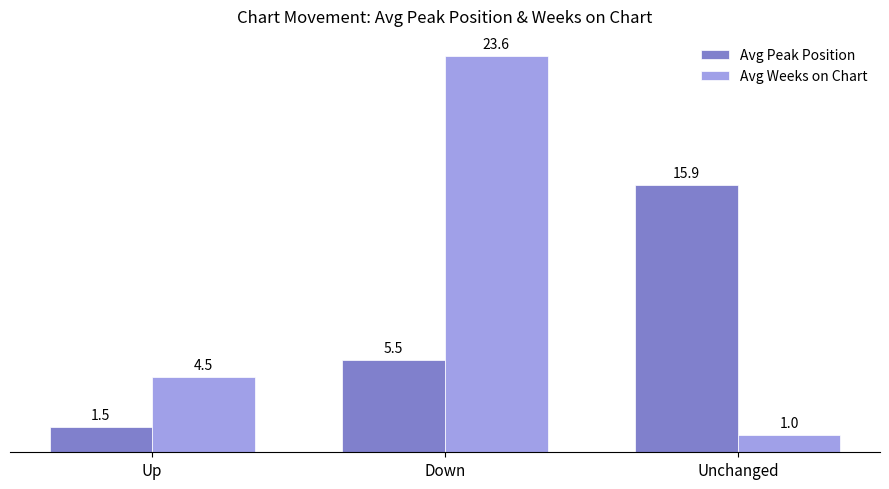

Which series has the largest total across all categories?

Avg Weeks on Chart